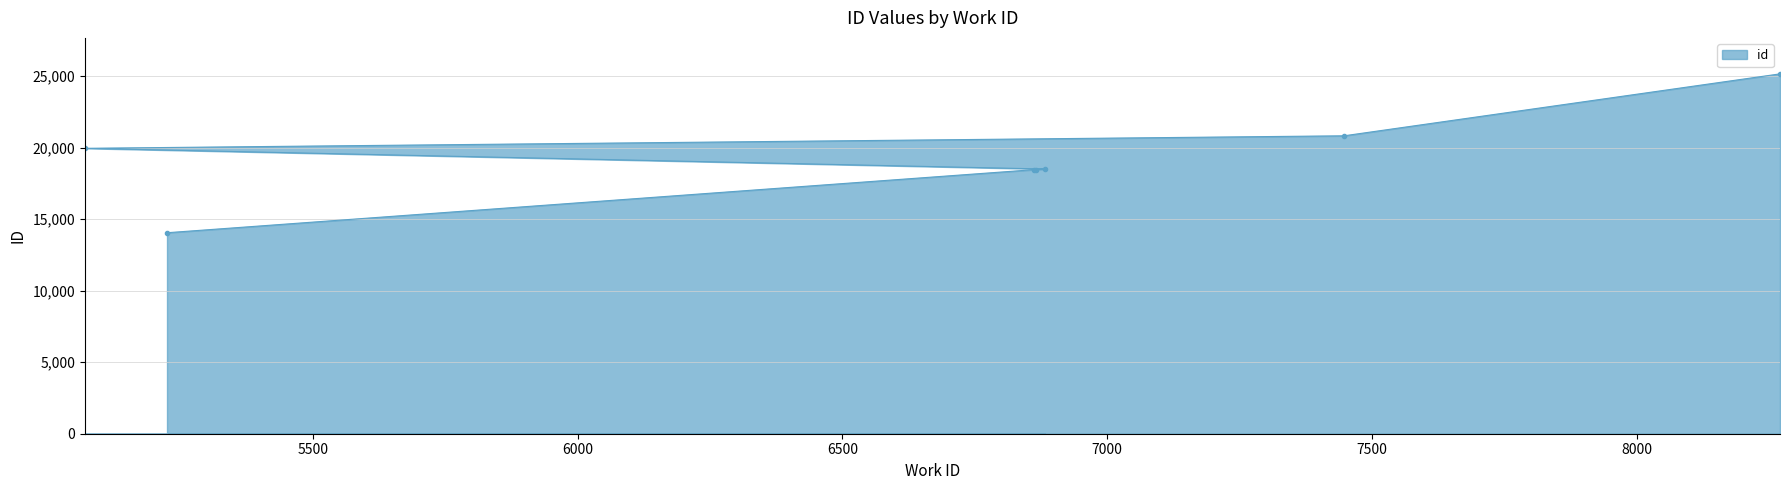

Reading left to right, list all the values displayed in this chart.

14056	18467	18477	18512	19959	20834	25165